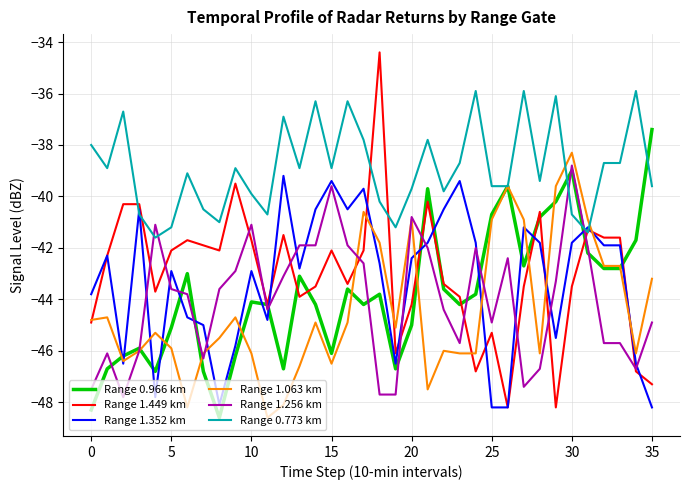

Which series has the largest range (max minus min)?

Range 1.449 km